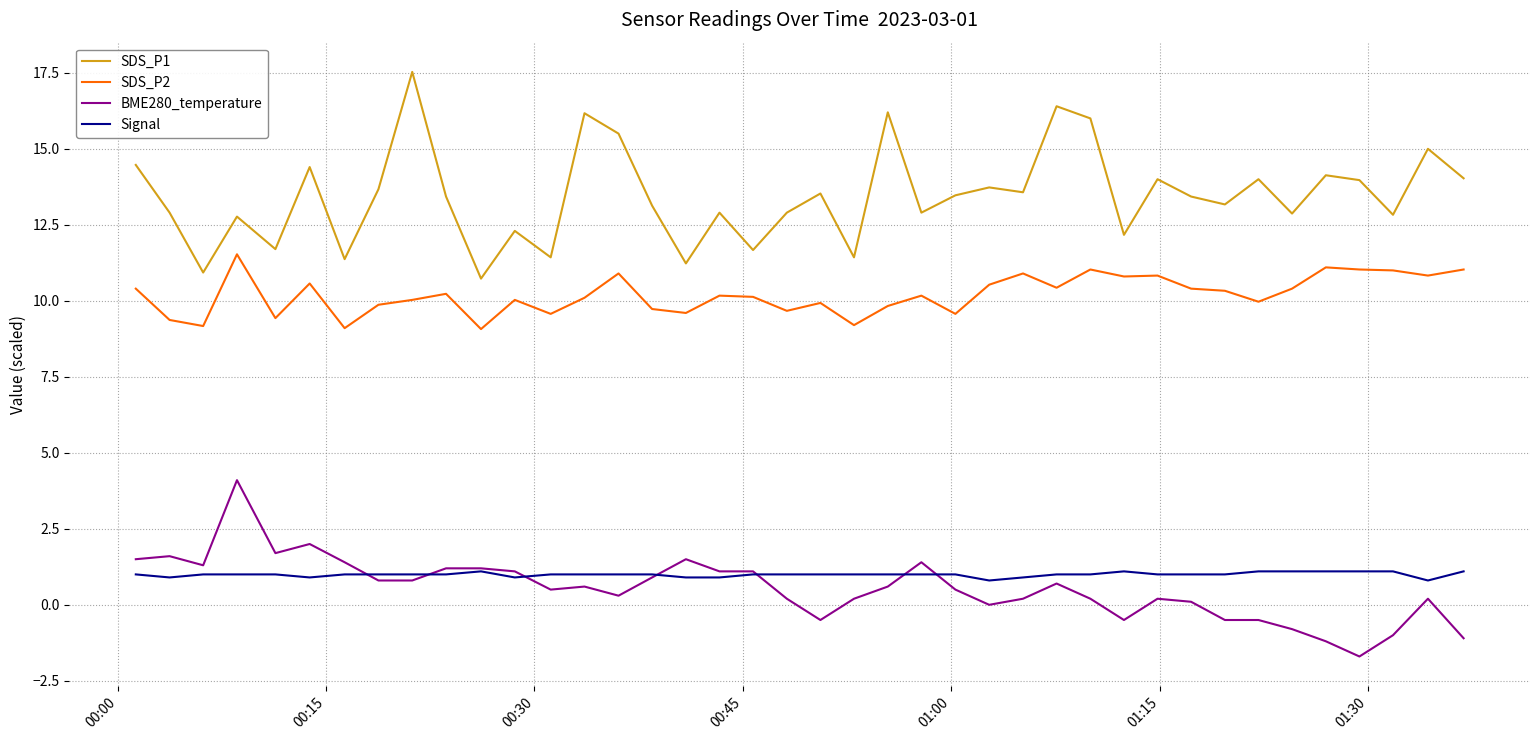

Which series has the largest total across all categories?

SDS_P1